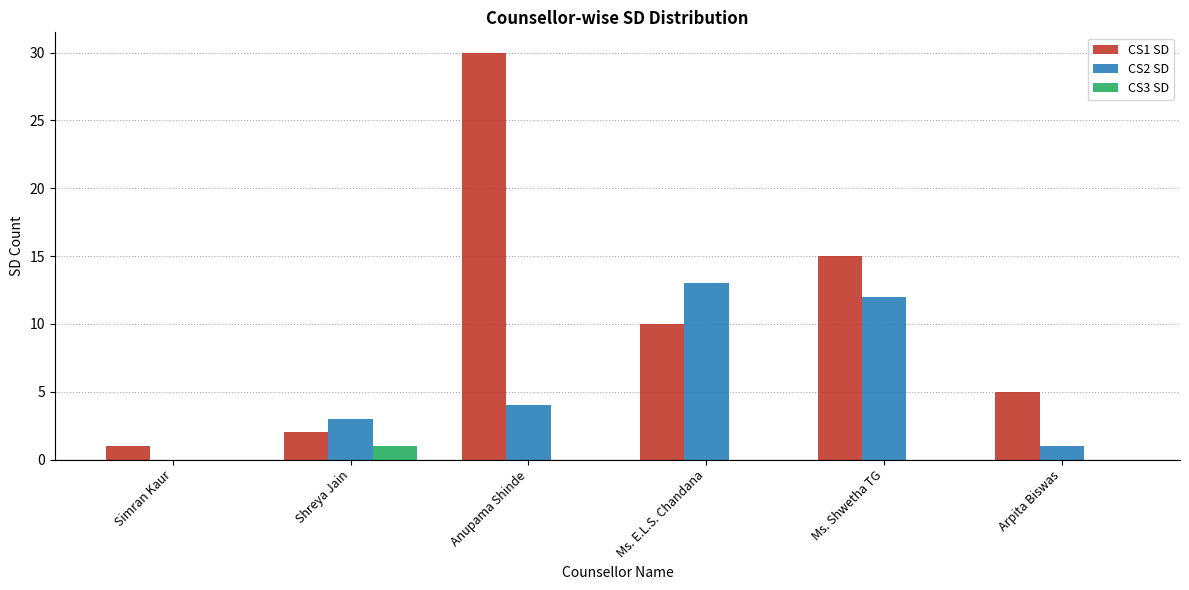

How many groups of bars are there?

6